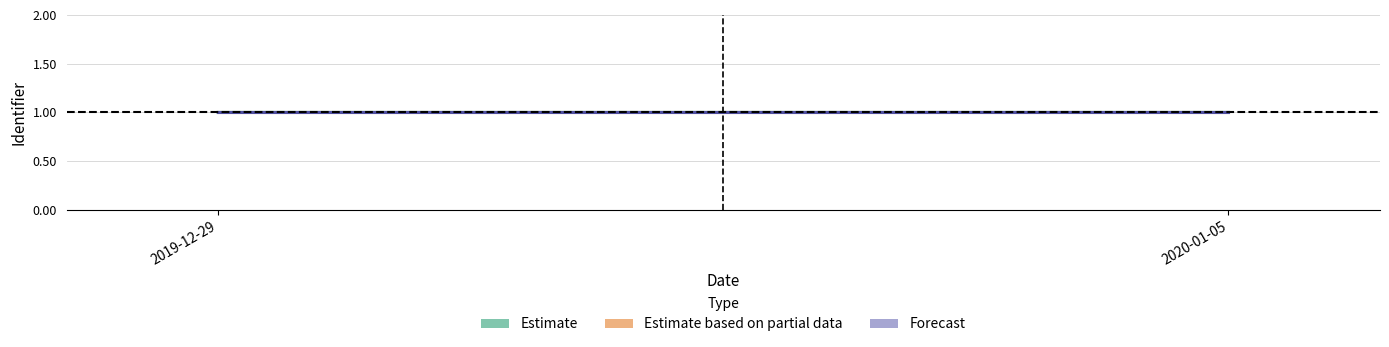

What is the average value of the Estimate series?

1.0